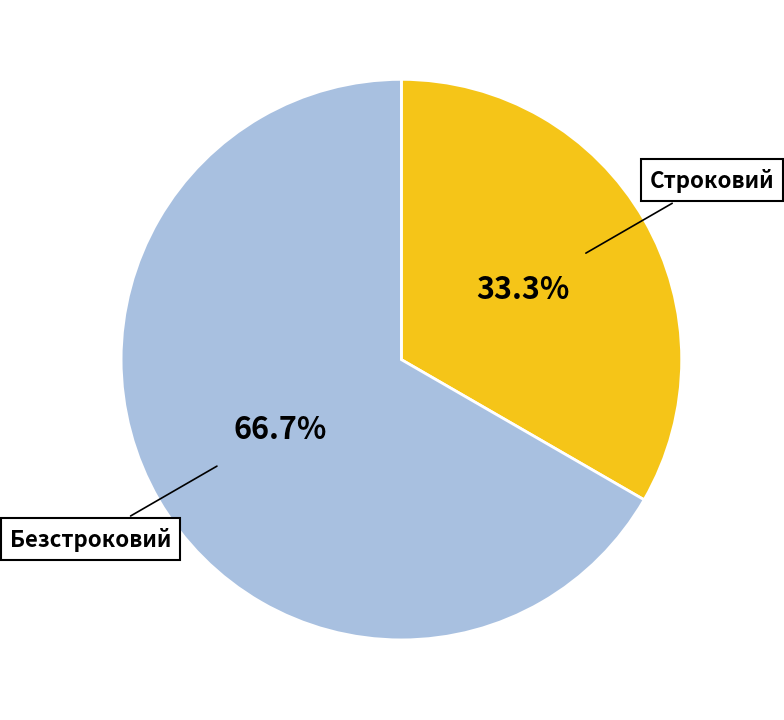

To the nearest percent, what percentage of the pie is Строковий?

33%